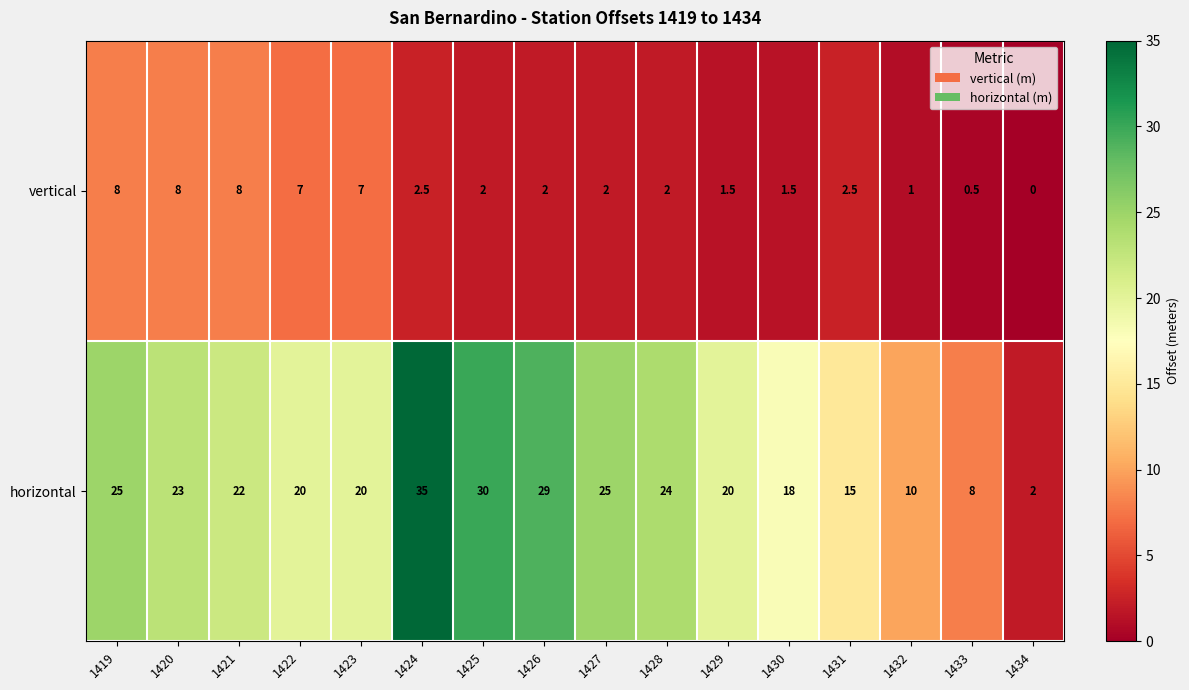

At which category is the sum across all series the highest?

1424